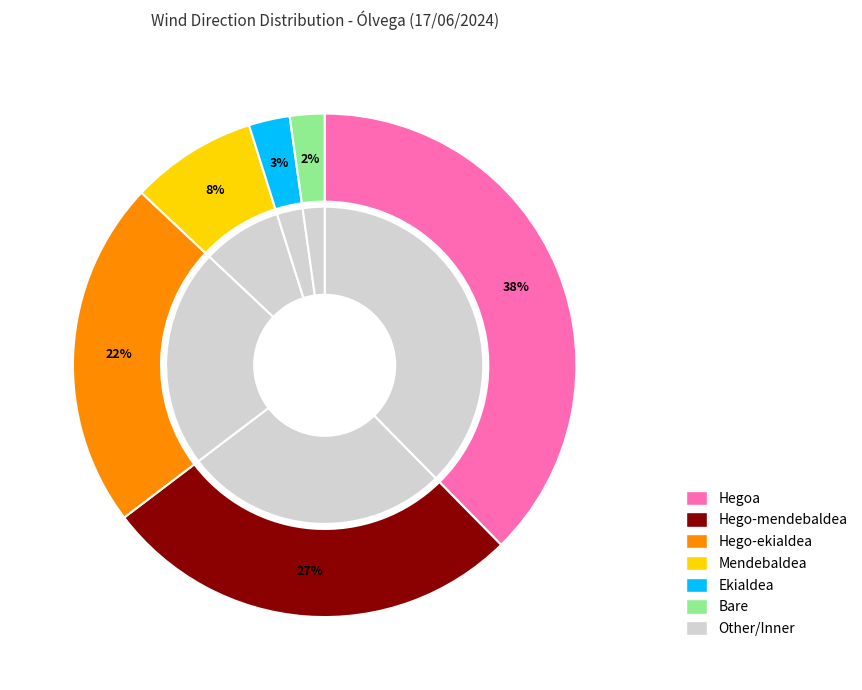

The Ekialdea slice represents 3% of the pie. True or false?

True